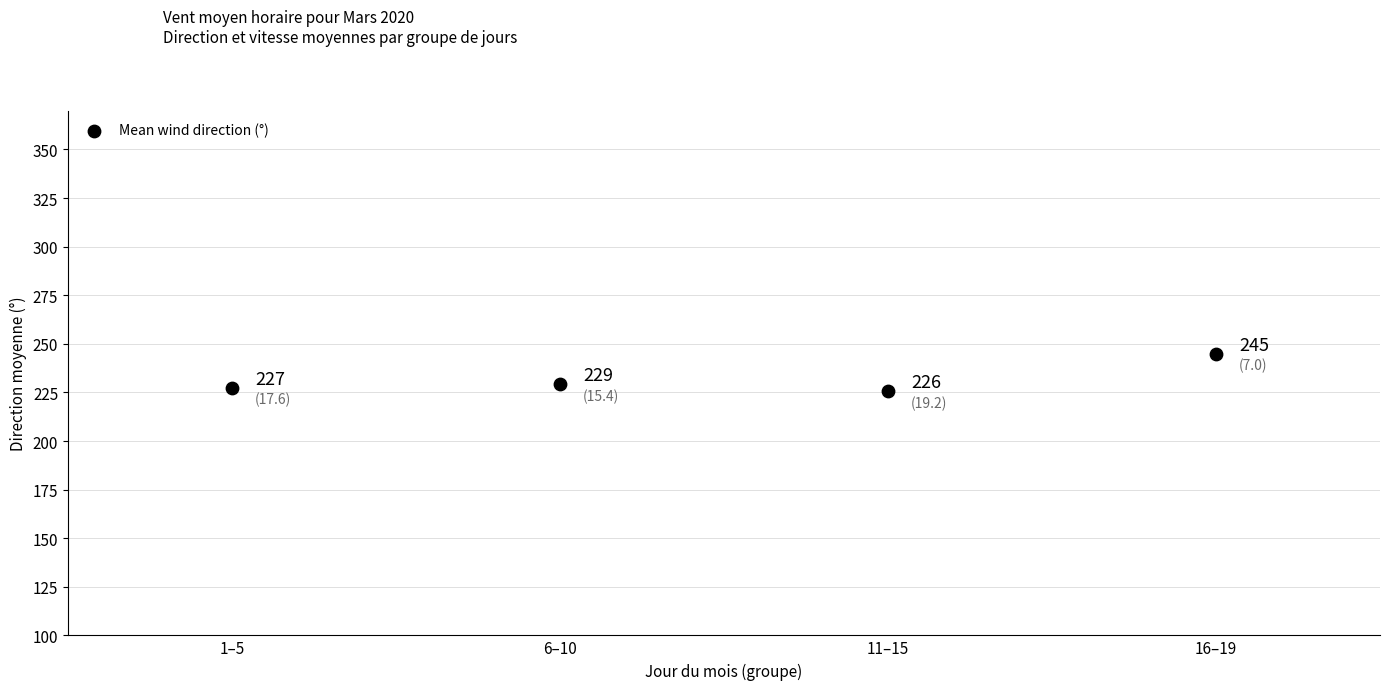

What is the average Y value?

231.8